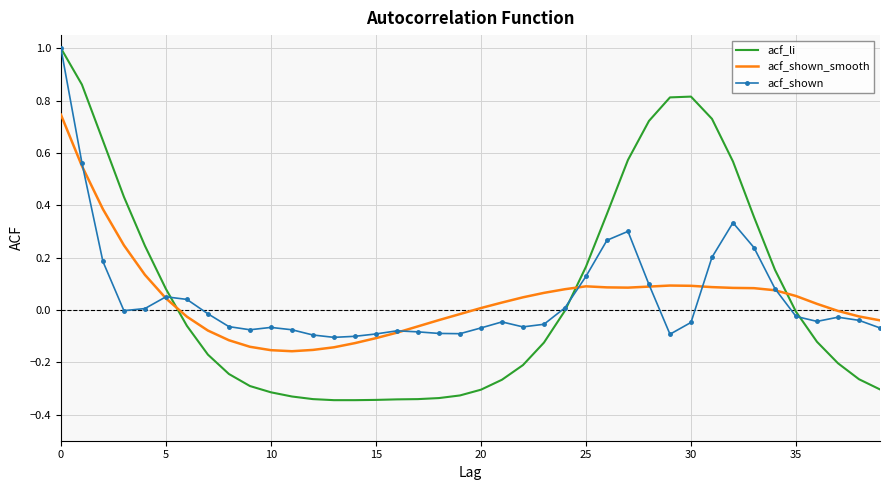

How many times do acf_li and acf_shown_smooth cross each other?

3